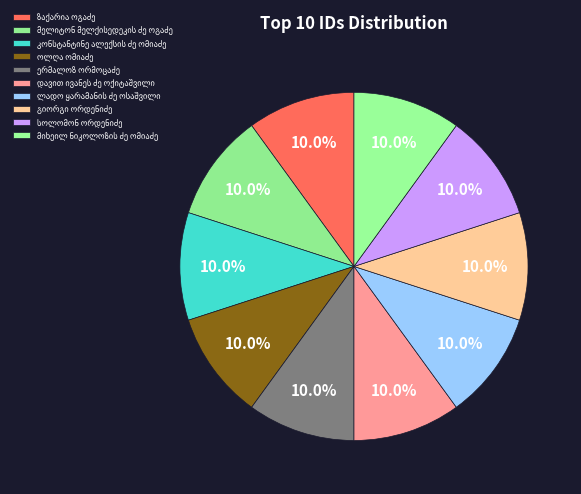

What percentage is NOT represented by მელიტონ მელქისედეკის ძე ოგაძე?

90.0%